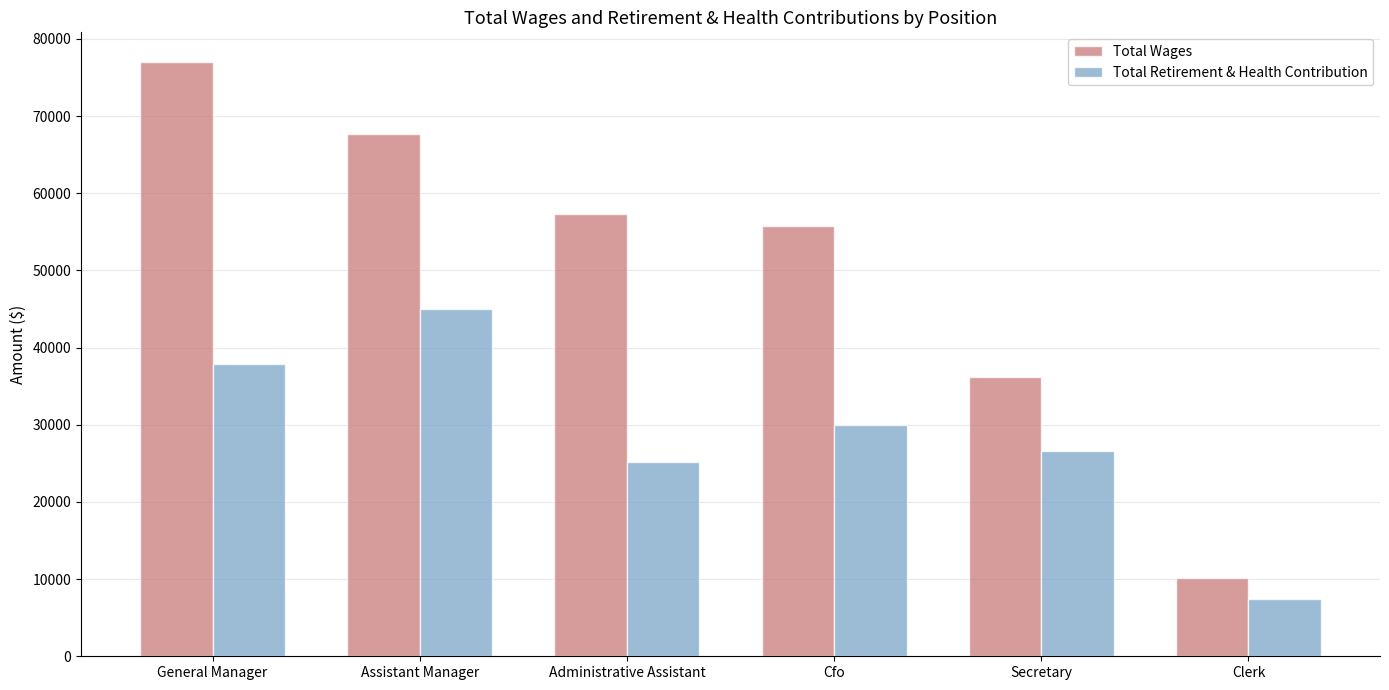

Between Assistant Manager and Secretary, which series saw the biggest shift?

Total Wages